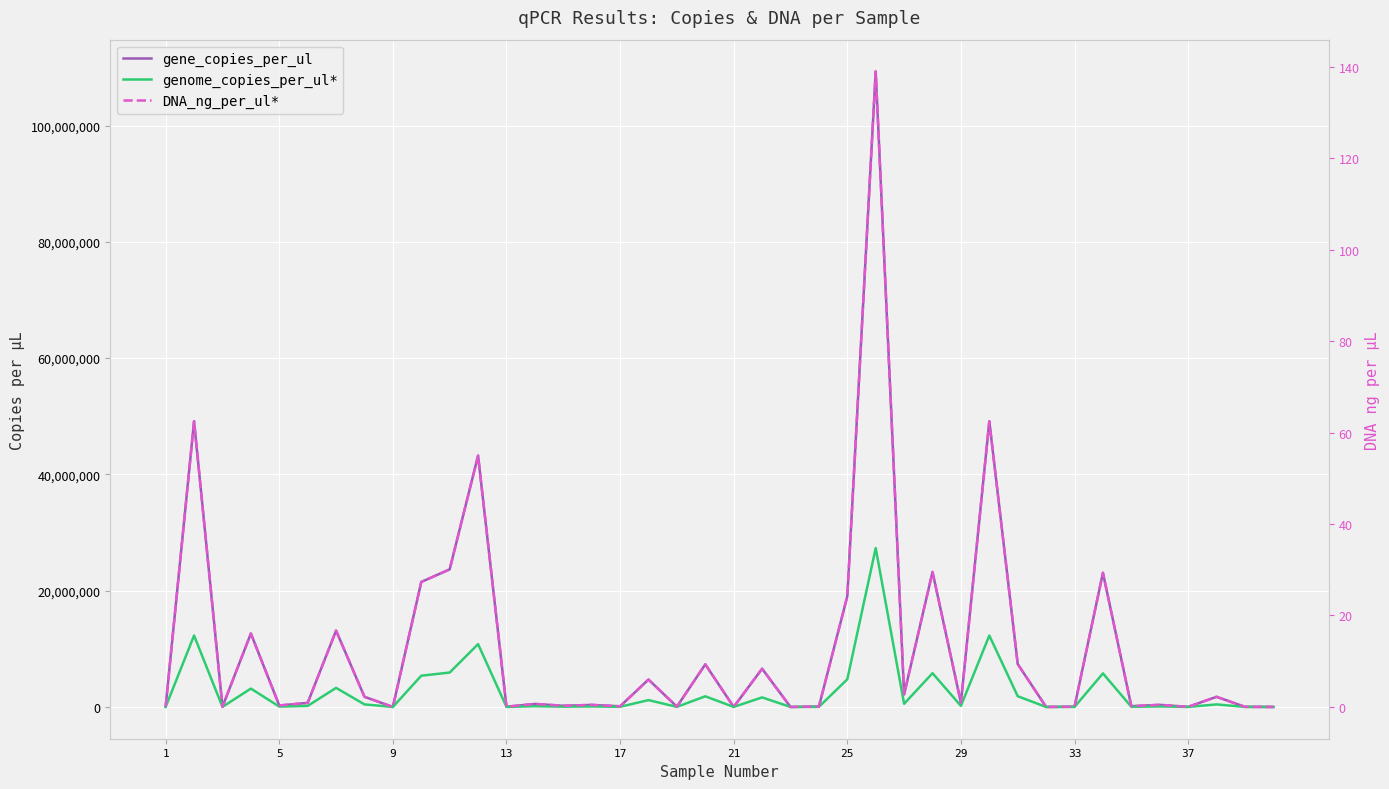

What are all the series names shown in the legend?

gene_copies_per_ul, genome_copies_per_ul*, DNA_ng_per_ul*